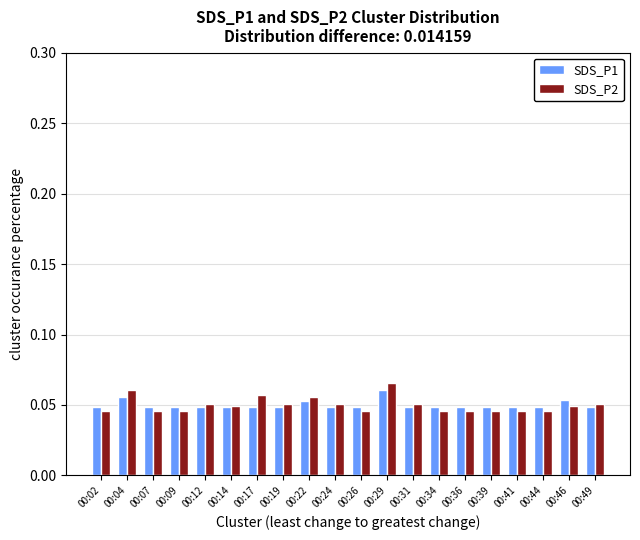

At how many categories does at least one series exceed 0?

20